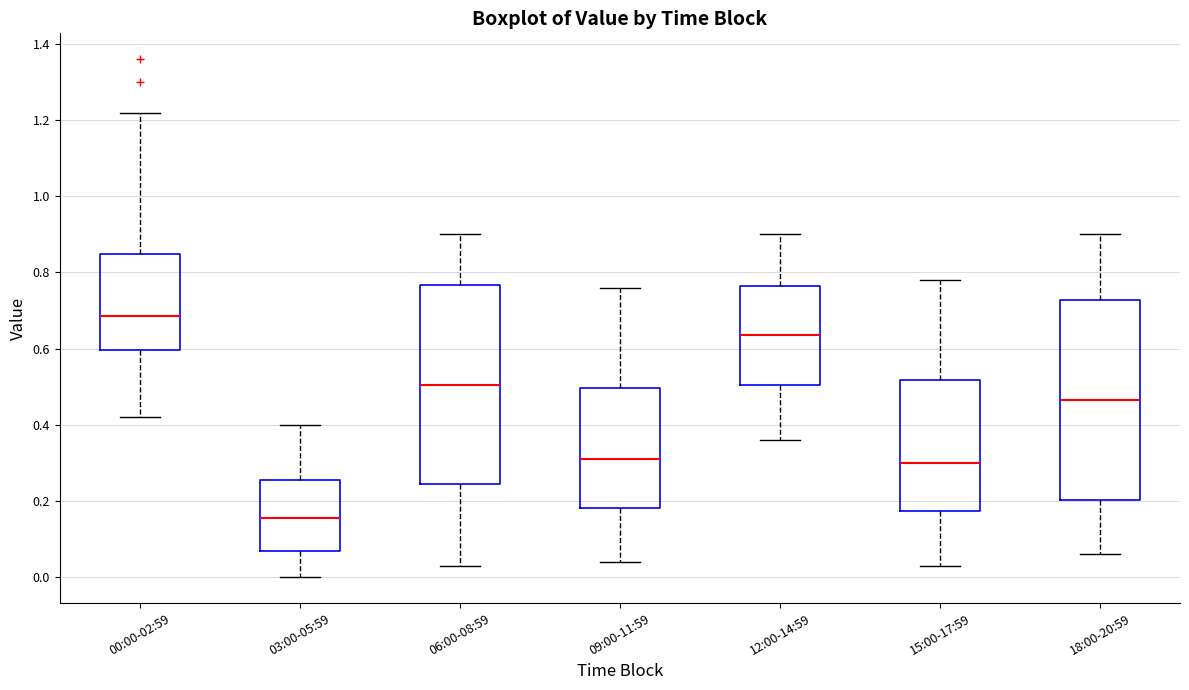

Where does the lower whisker of the box for 03:00-05:59 end on the y-axis? The values are not printed on the chart, so give them approximately, as read against the axis.

0.00